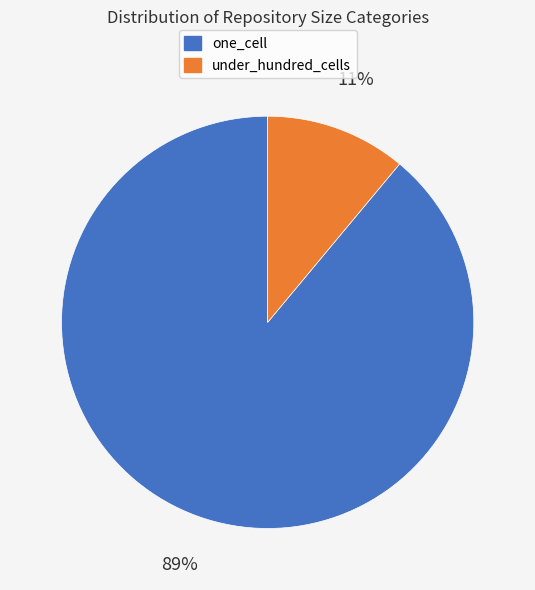

Which slice is the smallest?

under_hundred_cells